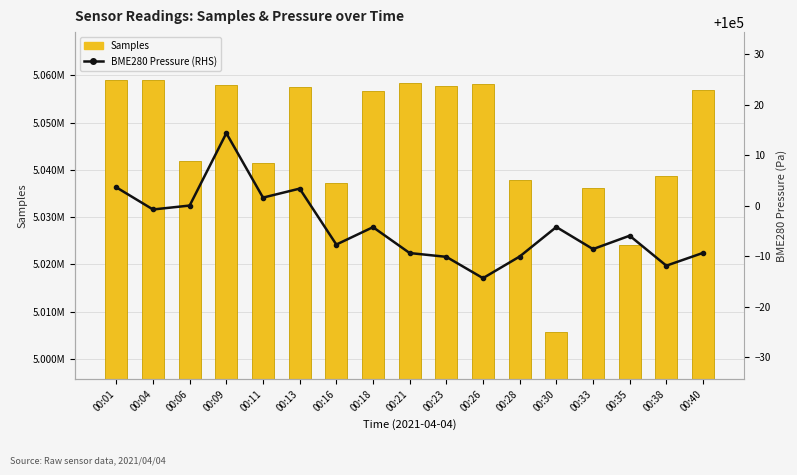

Which category has the lowest value in the BME280 Pressure (RHS) series?

00:26